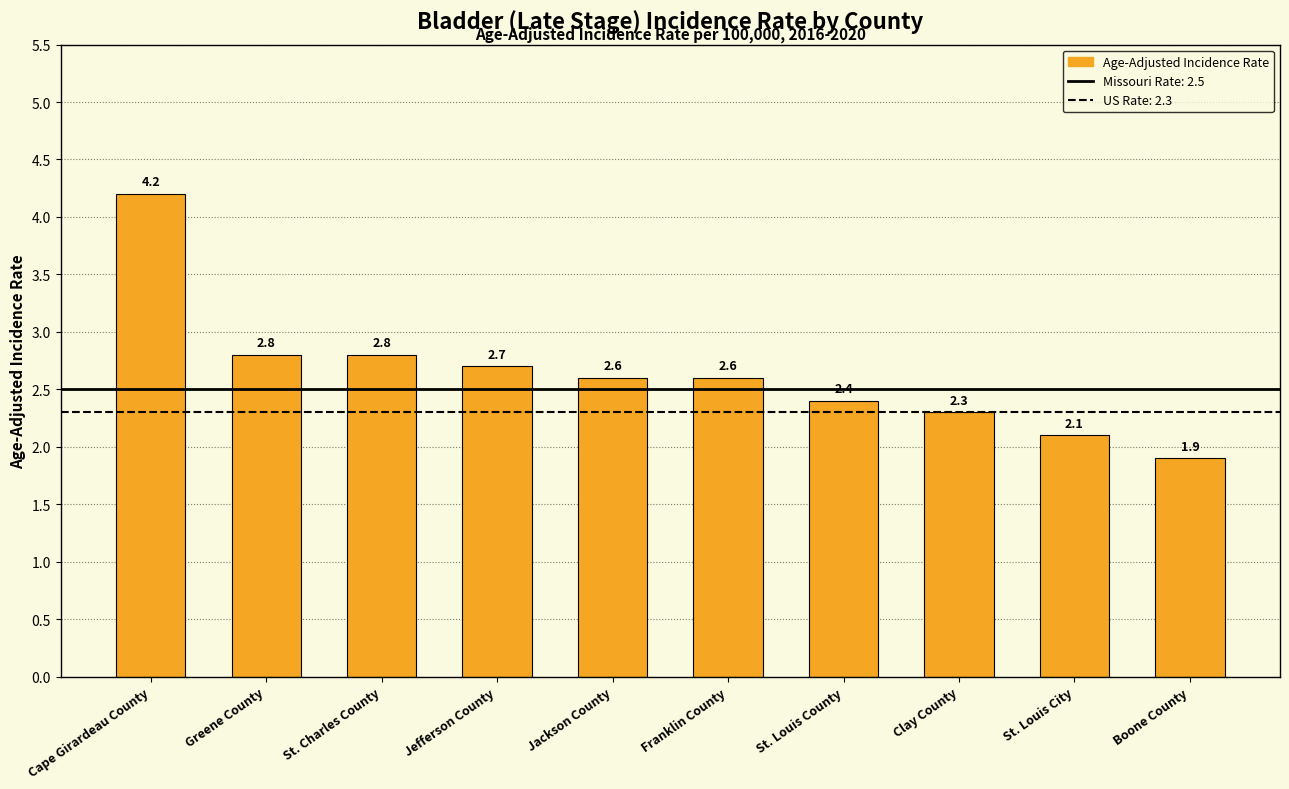

What is the value of the 4th bar from the left?

2.7